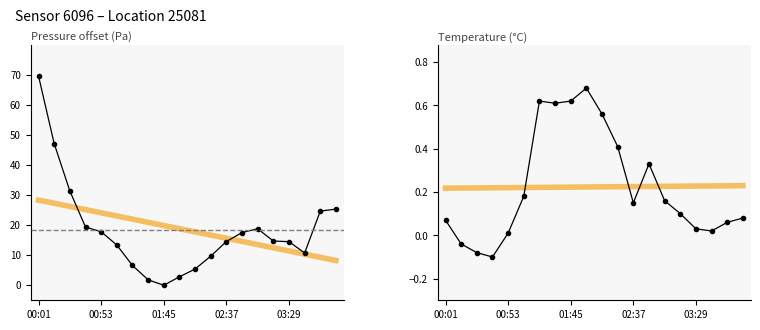

What is the maximum value shown in the chart?

69.5